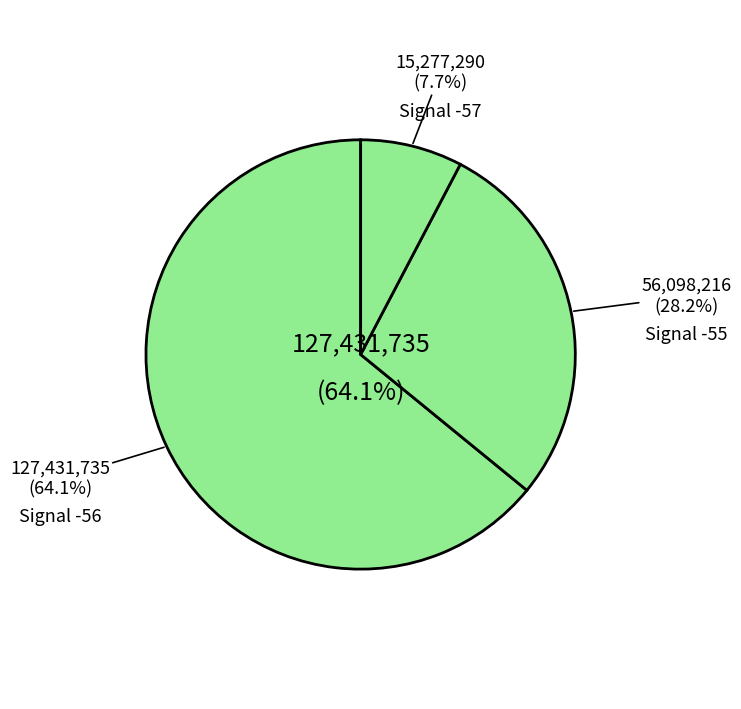

True or false: Signal -56 accounts for 45% of the total.

False